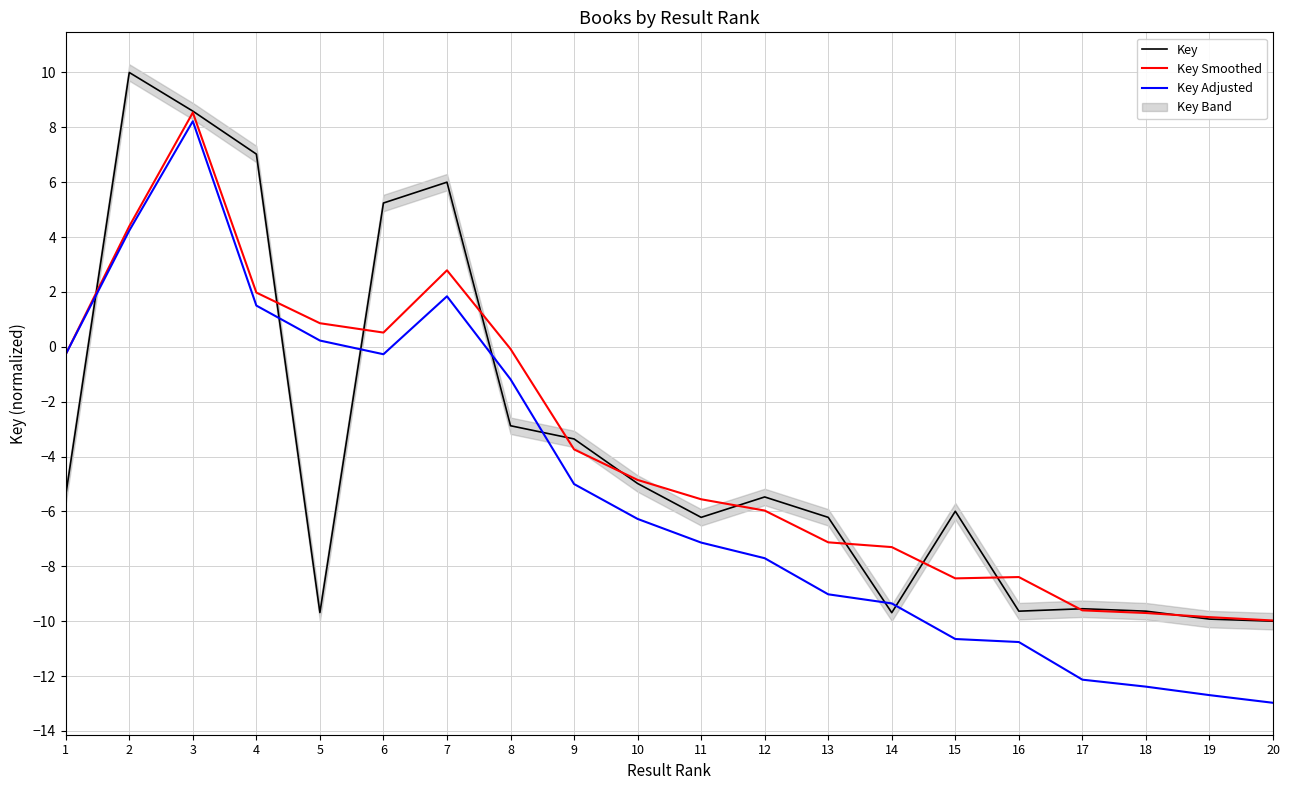

What is the sum of the Key Adjusted values at 14 and 9?

-14.4